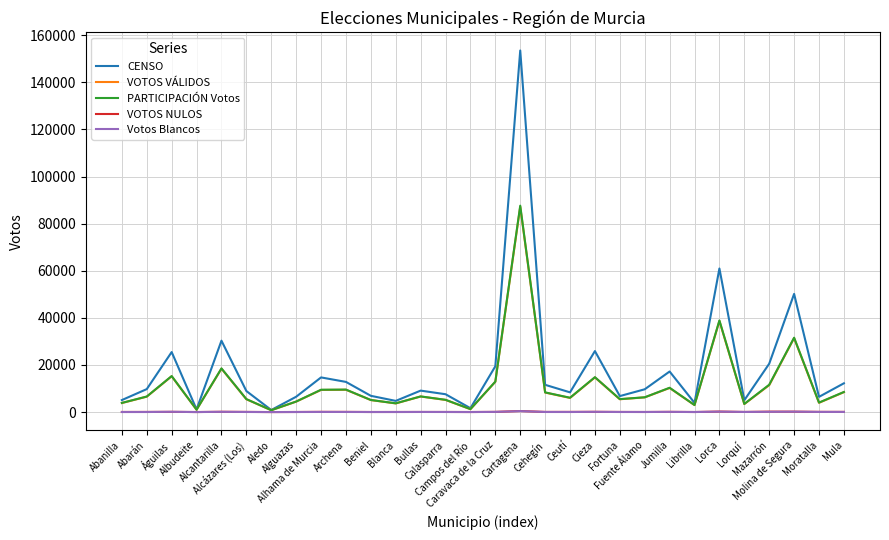

Which category has the highest value in the CENSO series?

Cartagena